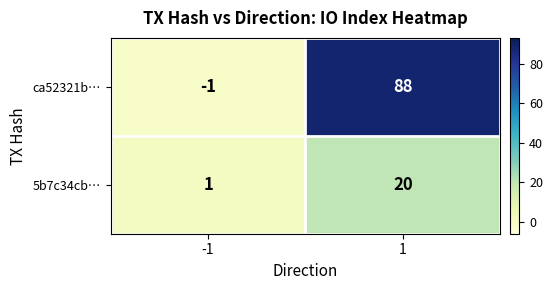

Reading left to right, transcribe all the data shown in this chart.

ca52321b…: -1=-1	1=88
5b7c34cb…: -1=1	1=20